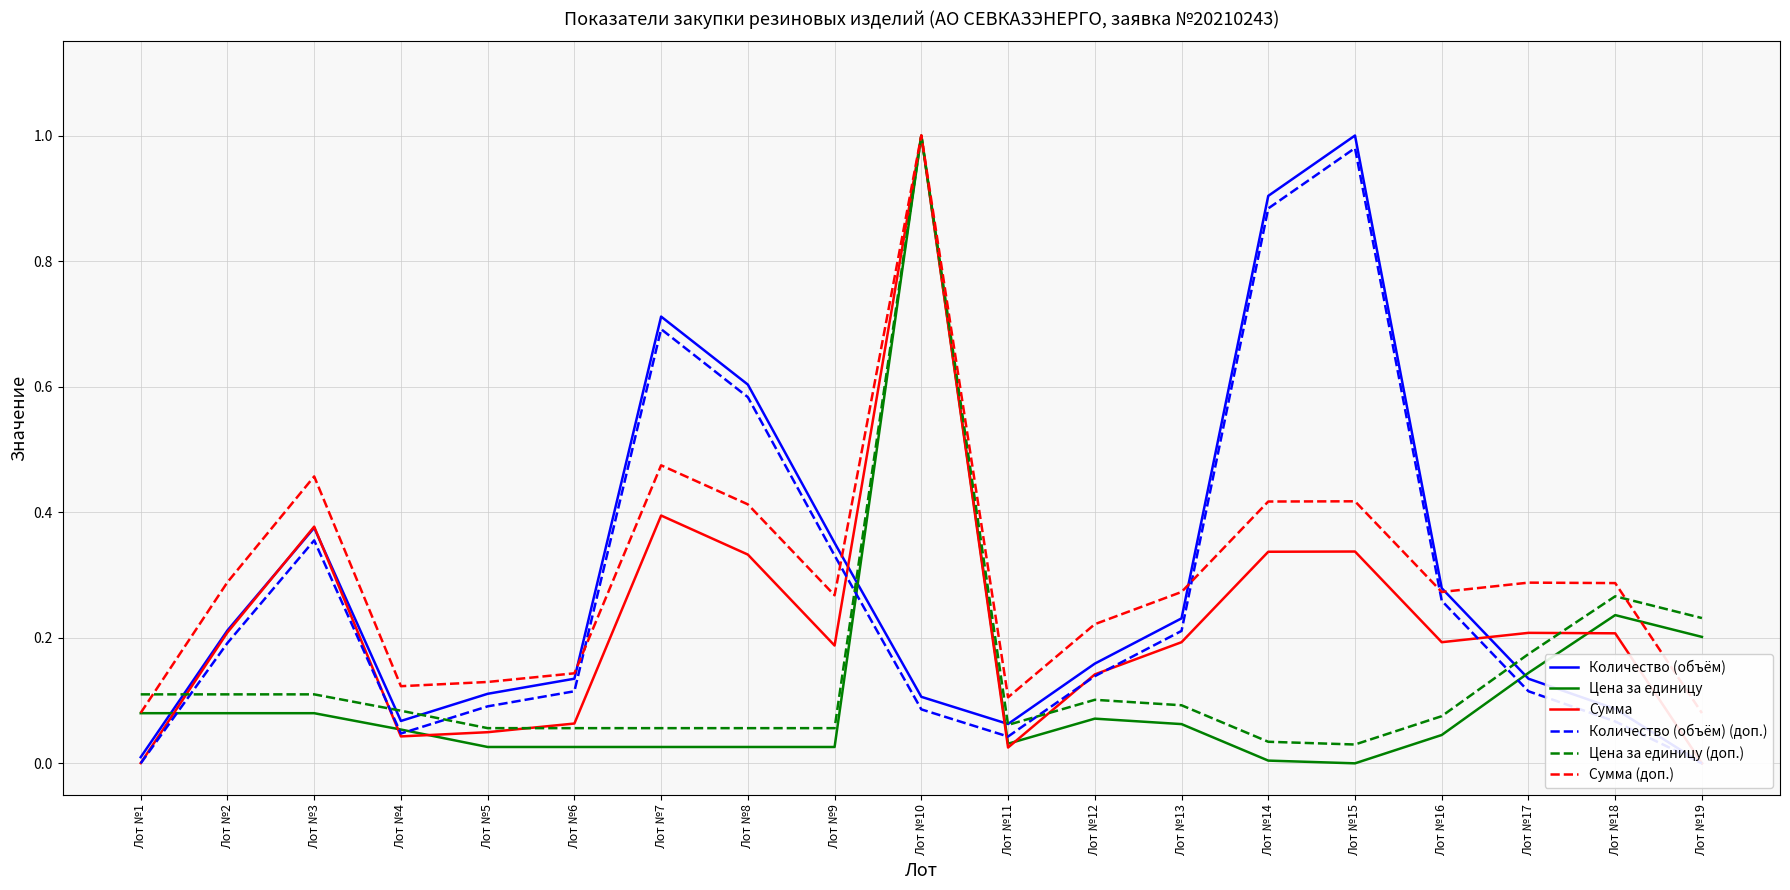

At which category is the sum across all series the highest?

Лот №10